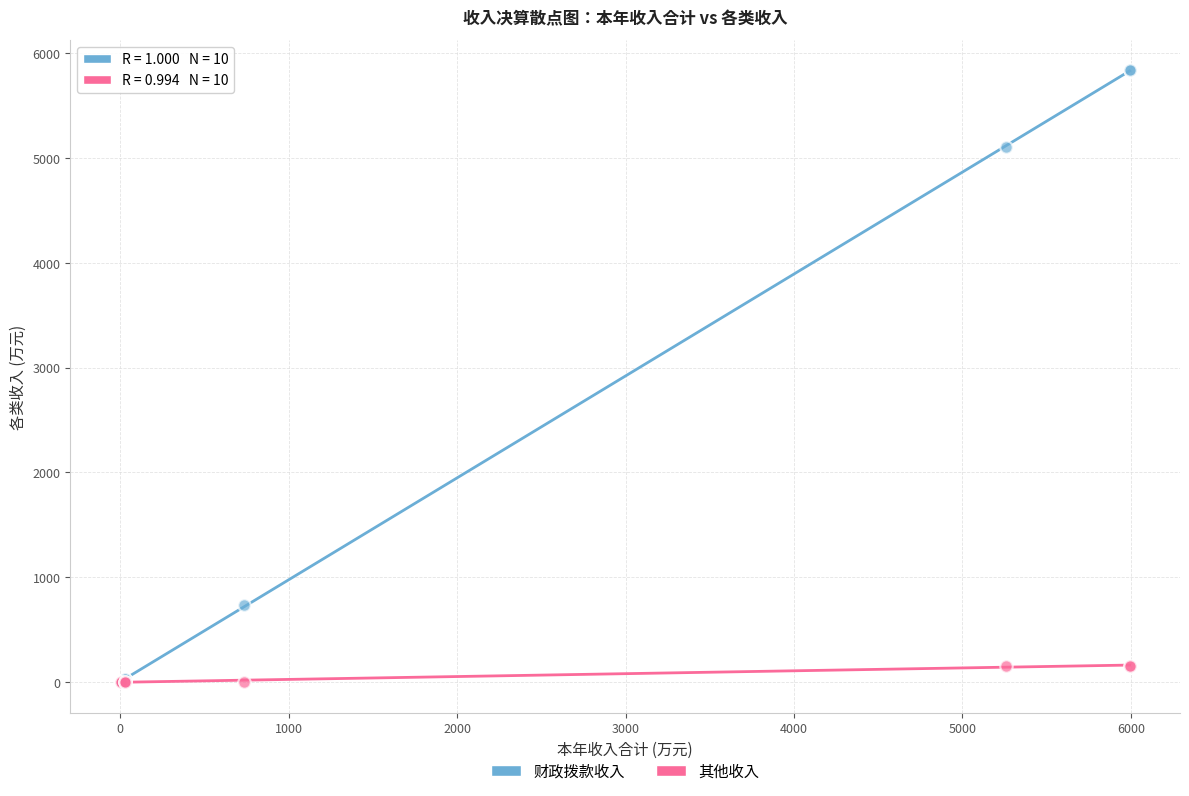

What are all the series names shown in the legend?

财政拨款收入, 其他收入